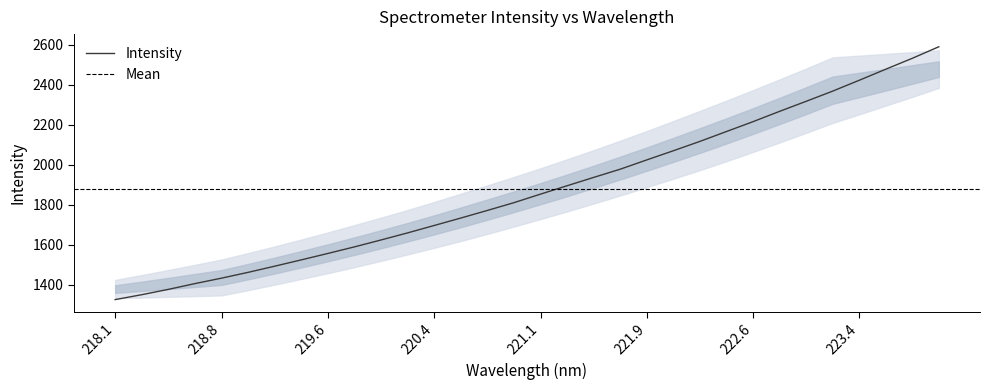

True or false: there are more than 2 points higher than both neighbors.

False